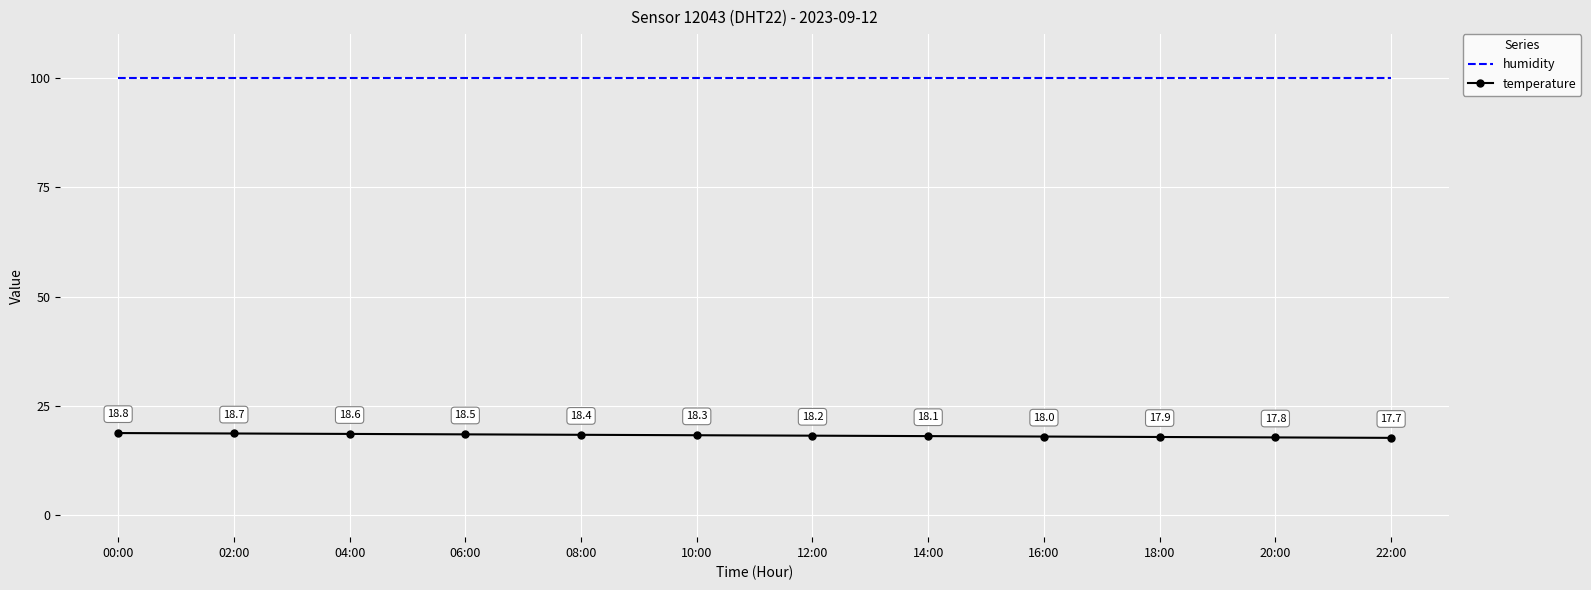

What position from the left is 02:00?

2